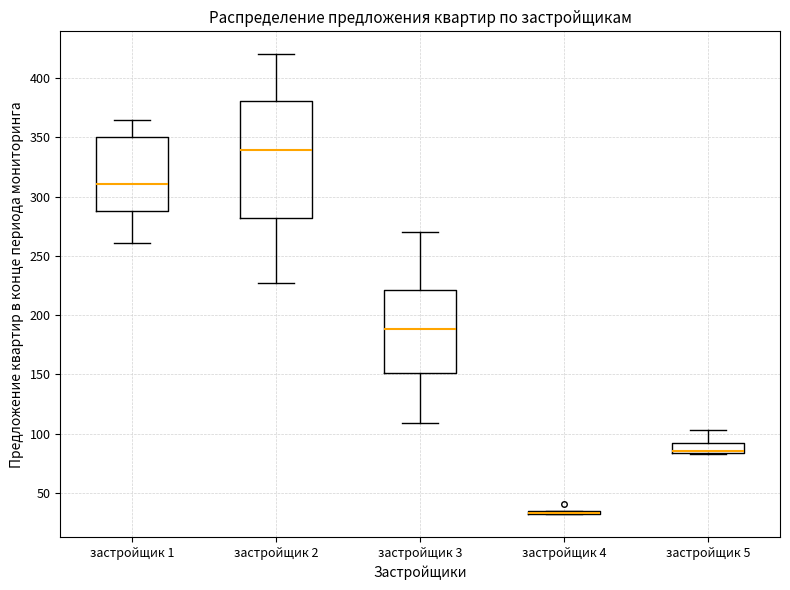

Which box is the tallest, from its lower edge to its upper edge?

застройщик 2